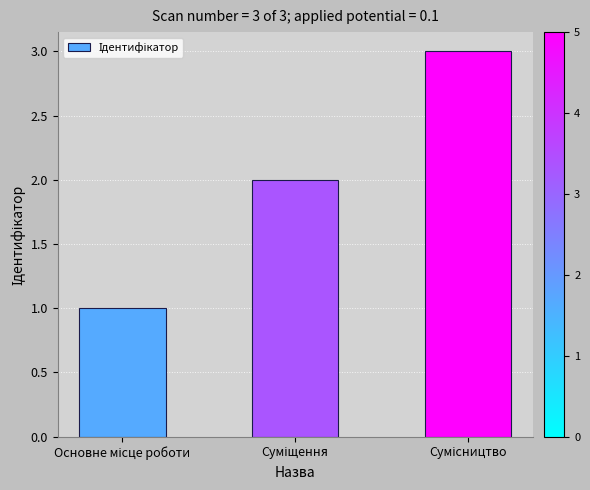

How many values are between 1 and 3?

3